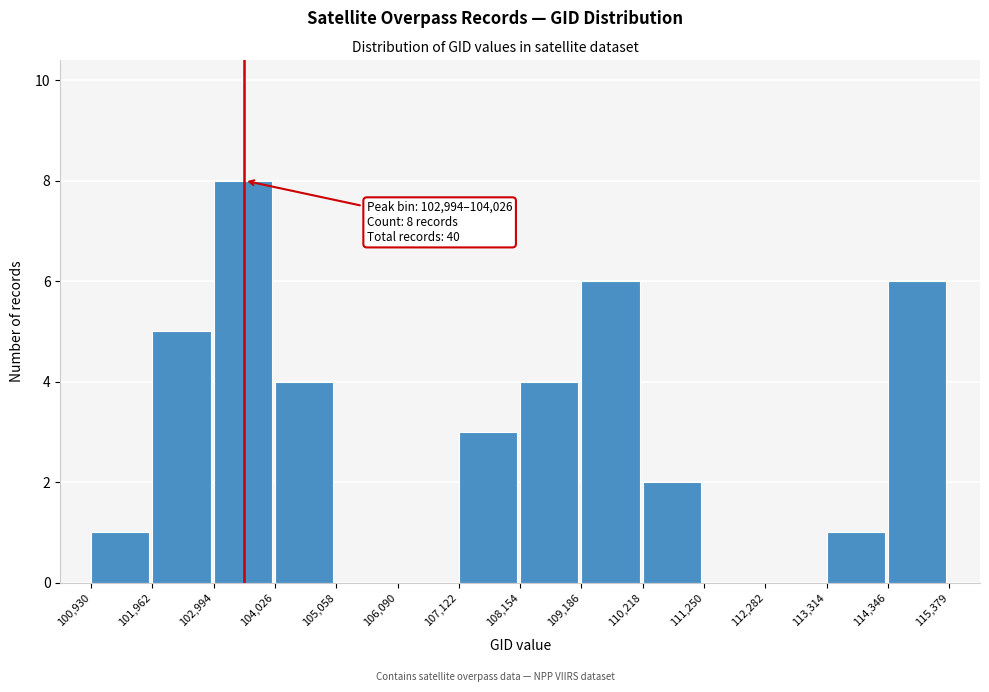

Over which range of the x-axis is the bar tallest?

102,994 to 104,026